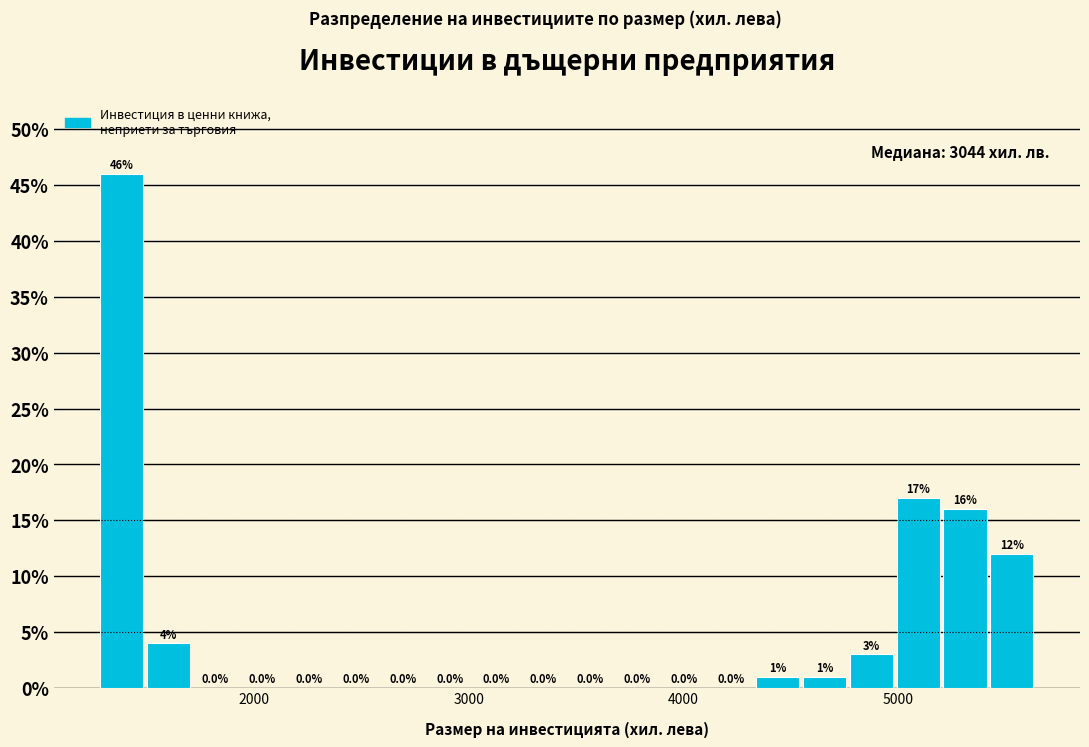

Read against the x-axis, roughly where is the centre of the tallest bar?

1400